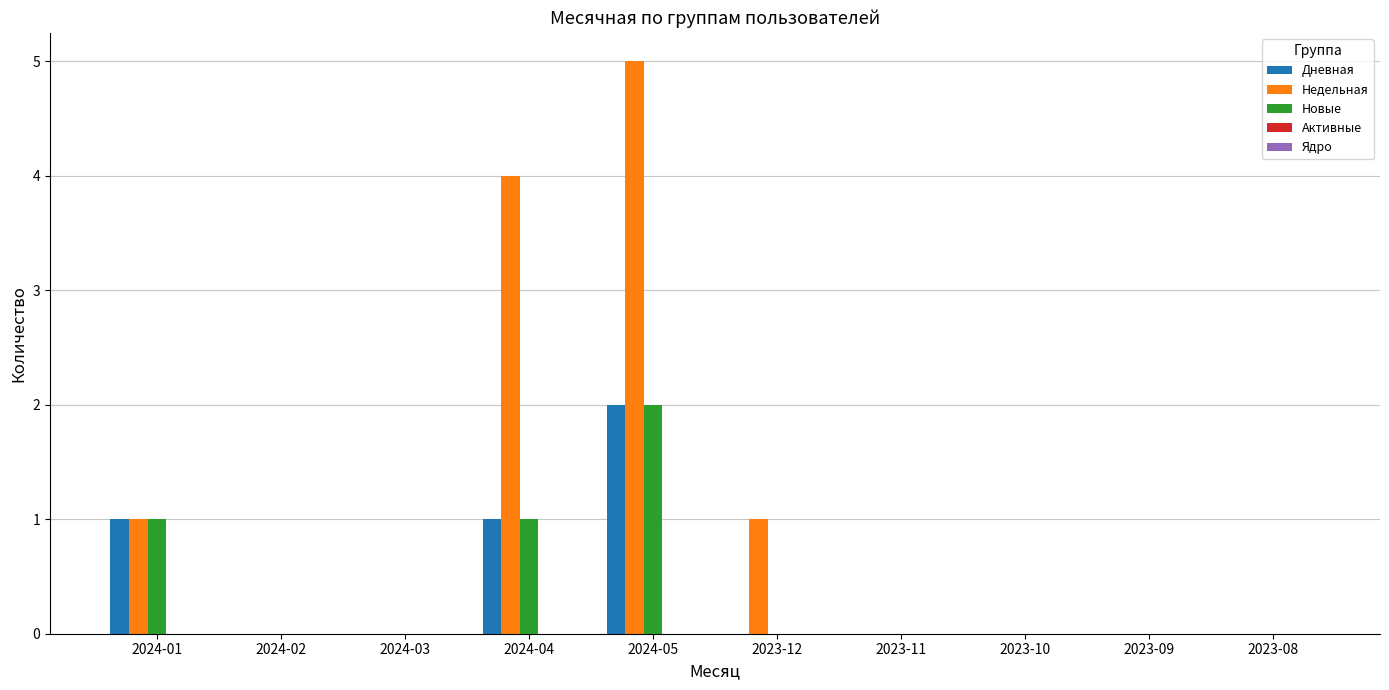

True or false: Недельная has a value of 5 at 2024-05.

True